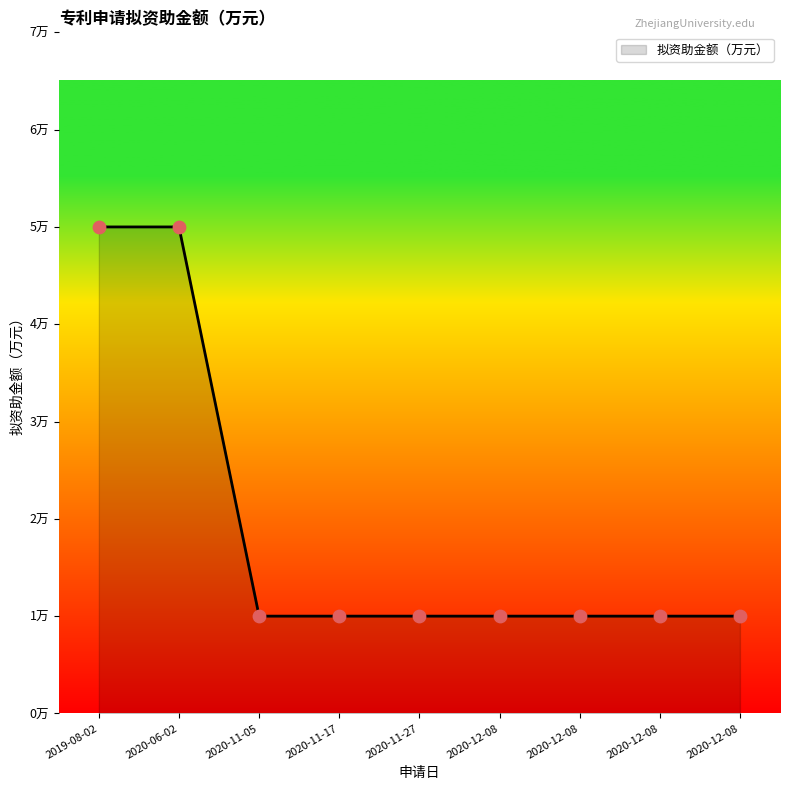

Is this an area chart (filled region under the line)?

Yes